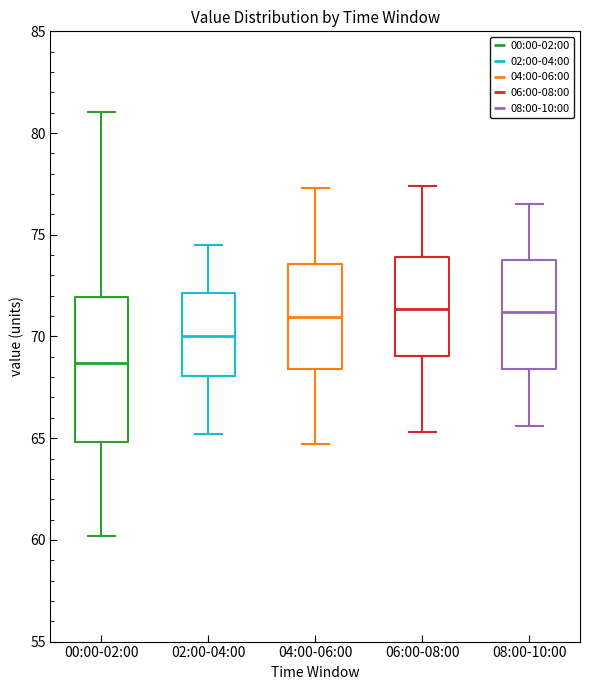

Reading left to right, read every box against the y-axis: the position of its median line, the range the box covers, and the ends of its whiskers. The values are not printed on the chart, so give them approximately, as read against the axis.

00:00-02:00: median 68.5, box 65.0 to 72.0, whiskers 60.0 to 81.0
02:00-04:00: median 70.0, box 68.0 to 72.0, whiskers 65.0 to 74.5
04:00-06:00: median 71.0, box 68.5 to 73.5, whiskers 64.5 to 77.5
06:00-08:00: median 71.5, box 69.0 to 74.0, whiskers 65.5 to 77.5
08:00-10:00: median 71.0, box 68.5 to 74.0, whiskers 65.5 to 76.5